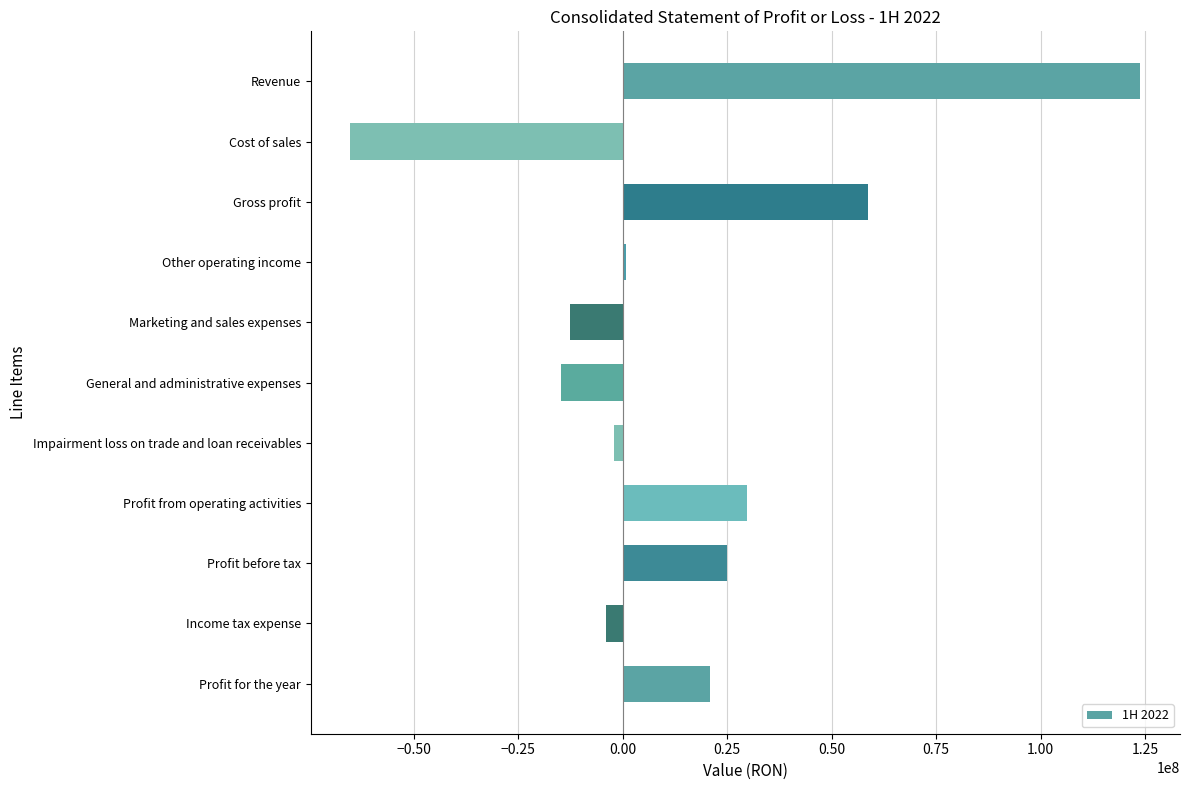

Which label corresponds to the largest value in the chart?

Revenue